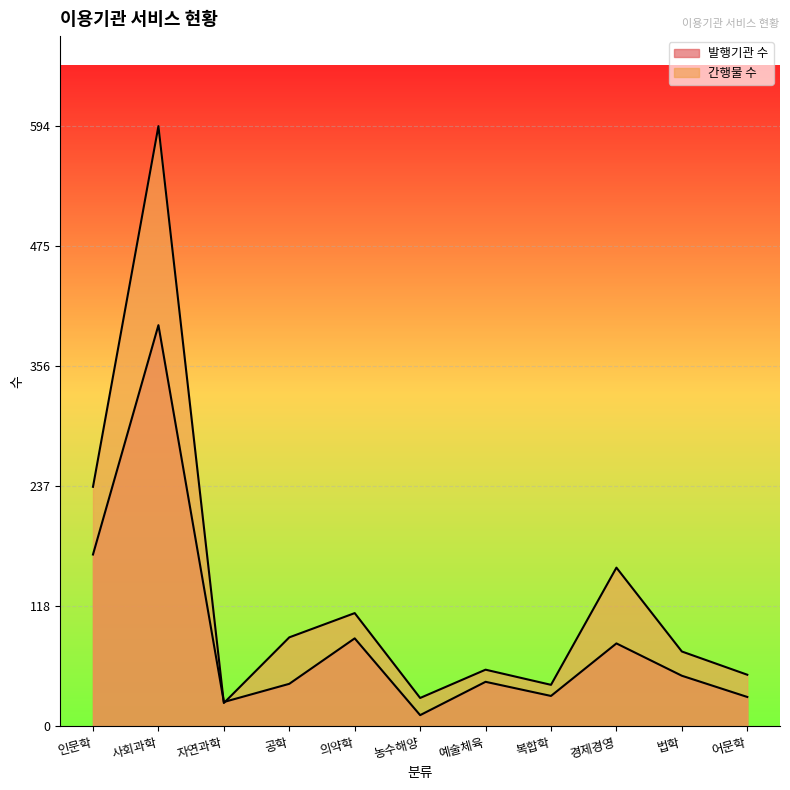

Which series ends up on top after the final intersection of 발행기관 수 and 간행물 수?

간행물 수